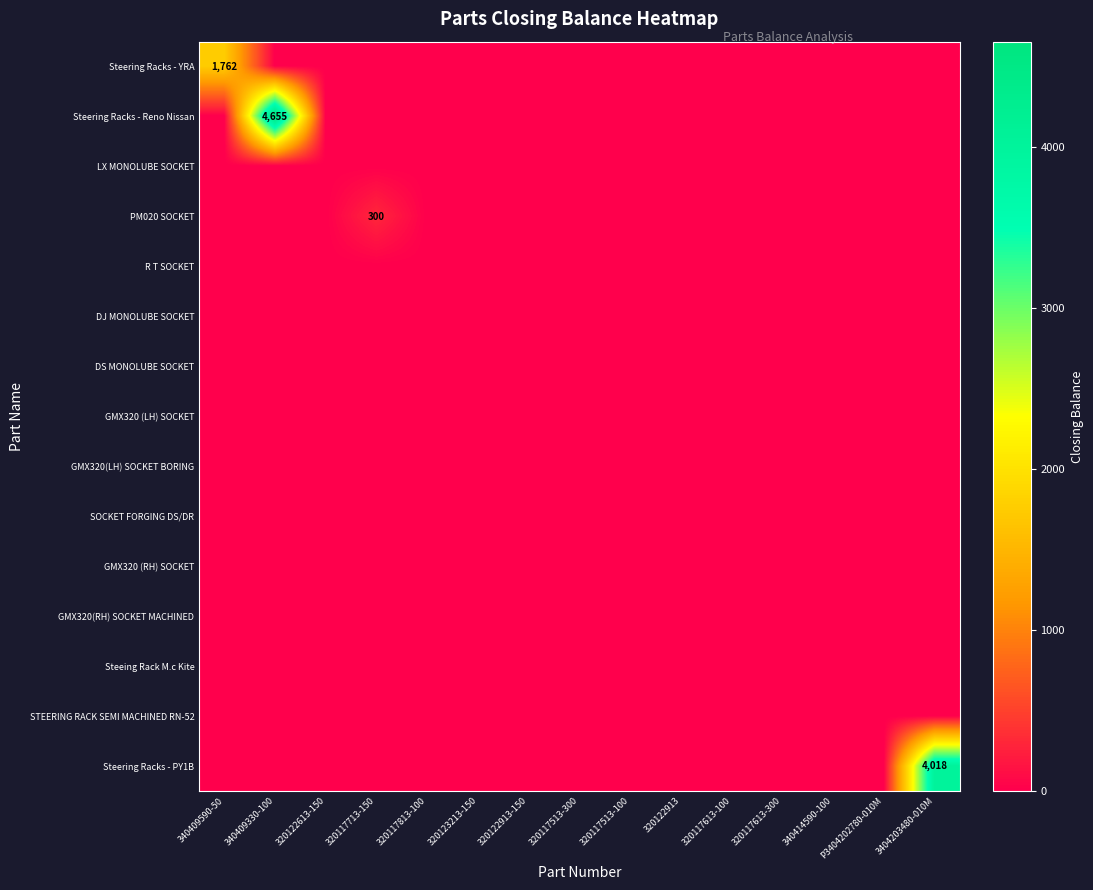

List the labels in order of Steering Racks - PY1B value, smallest first.

340409590-50, 340409330-100, 320122613-150, 320117713-150, 320117813-100, 320123213-150, 320122913-150, 320117513-300, 320117513-100, 320122913, 320117613-100, 320117613-300, 340414590-100, P3404202780-010M, 3404203480-010M